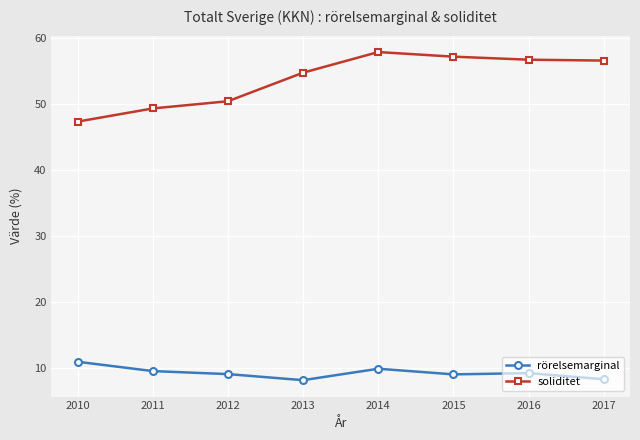

What is the minimum value for soliditet?

47.3